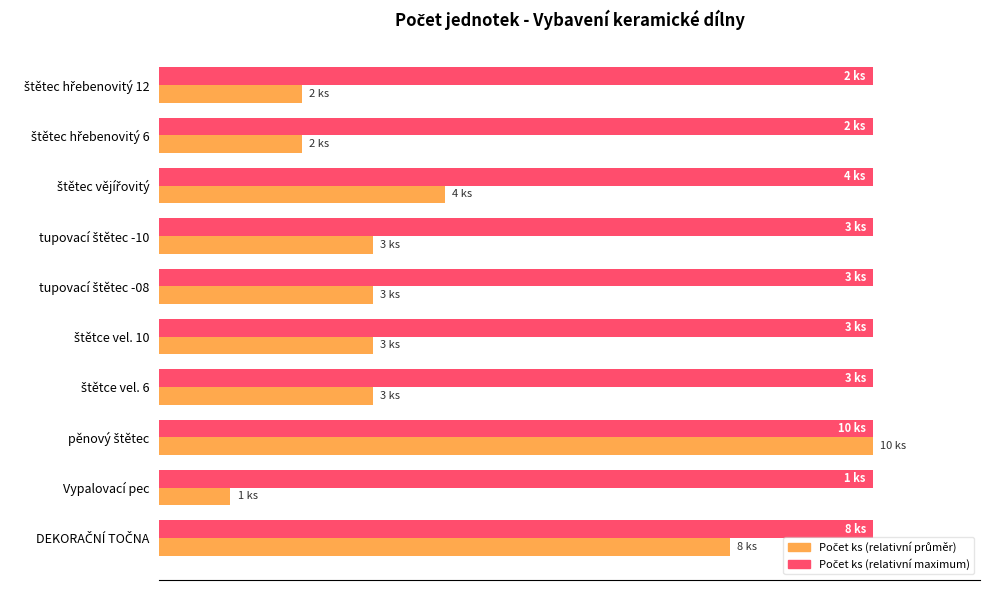

Does the chart contain stacked bars?

No